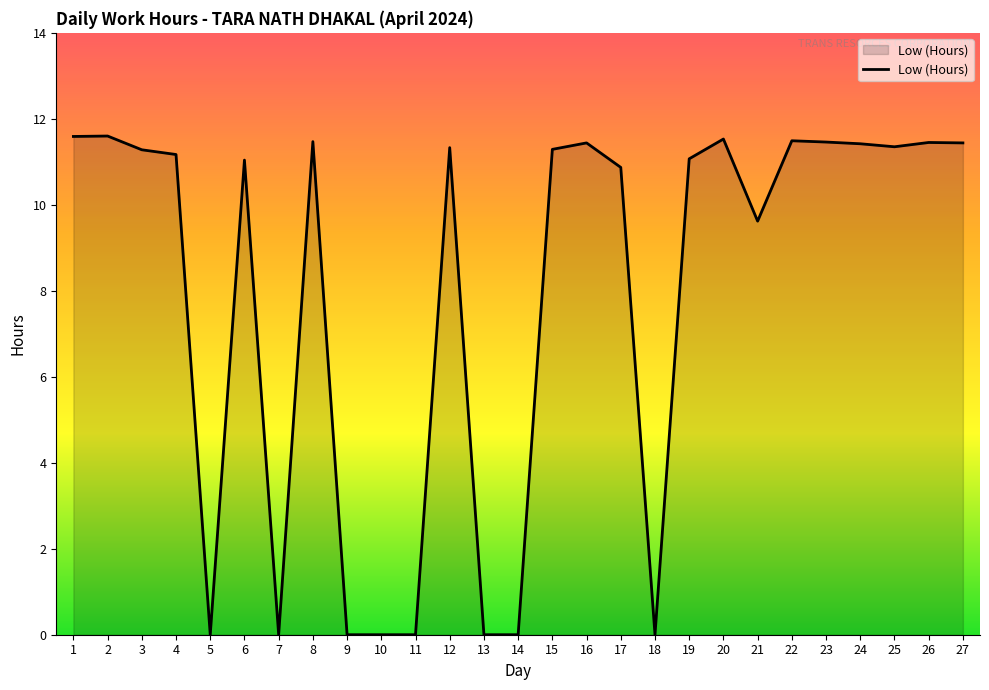

What is the difference between the maximum and minimum values?

11.6